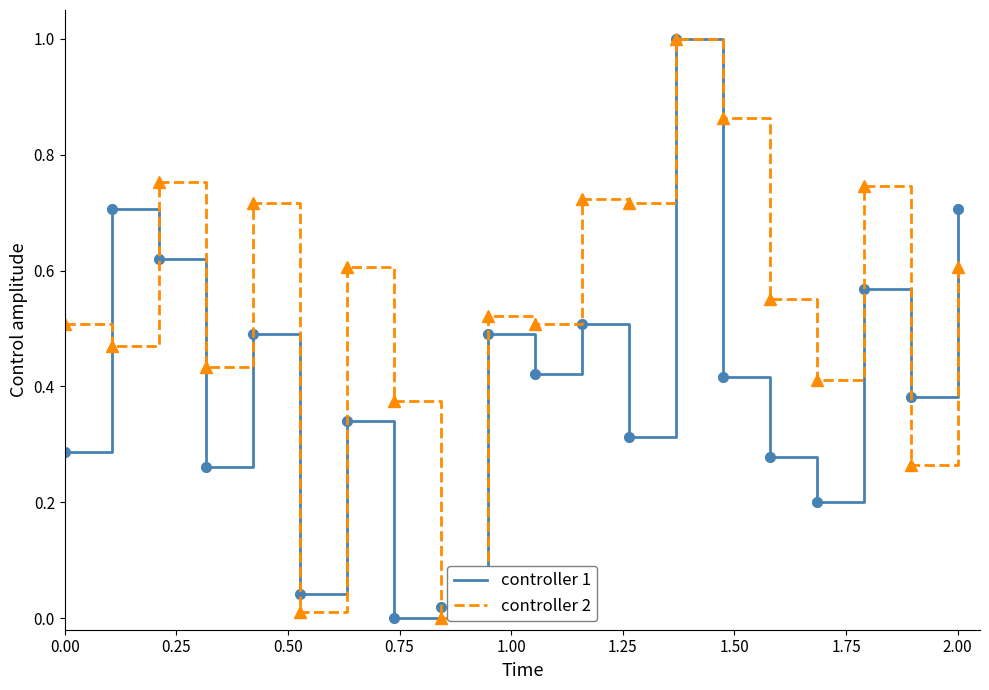

What is the highest value of the controller 1 series?

1.0